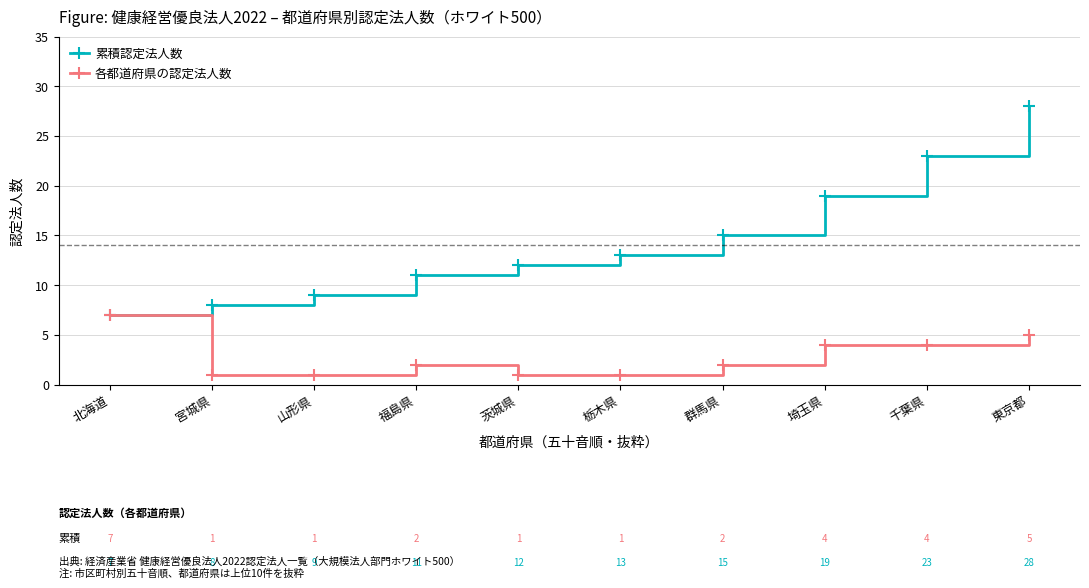

The 累積認定法人数 series shows 7 at 群馬県. True or false?

False